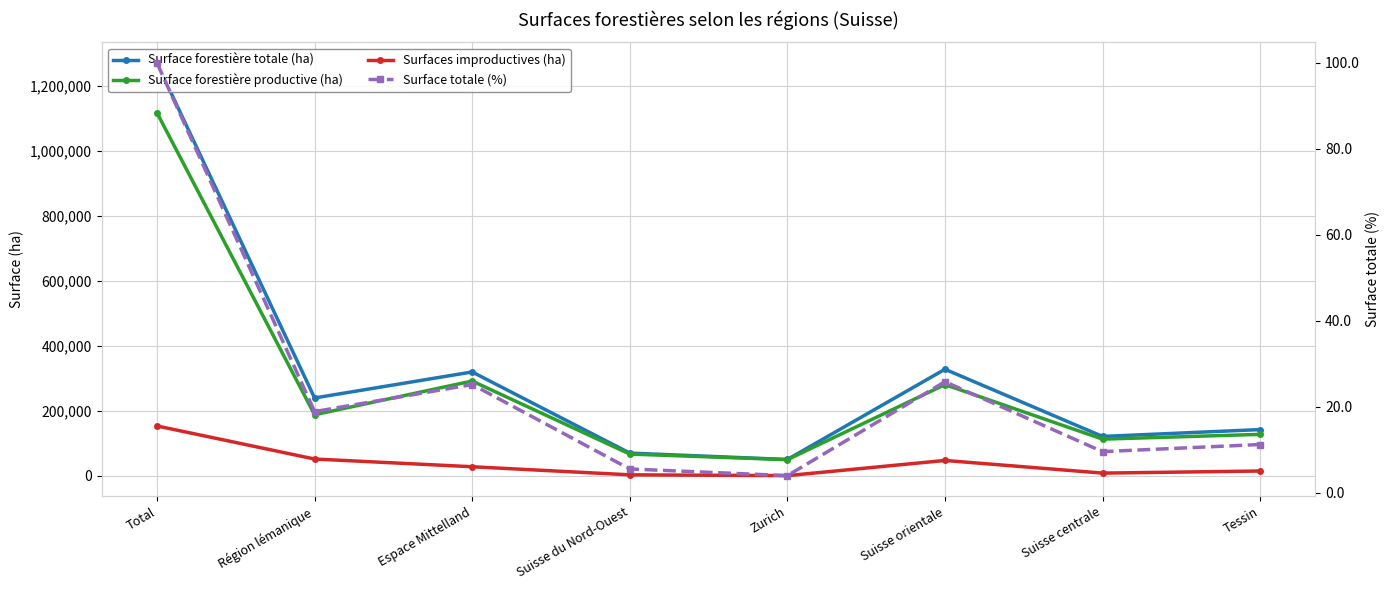

What is the average value of the Surface totale (%) series?

25.0